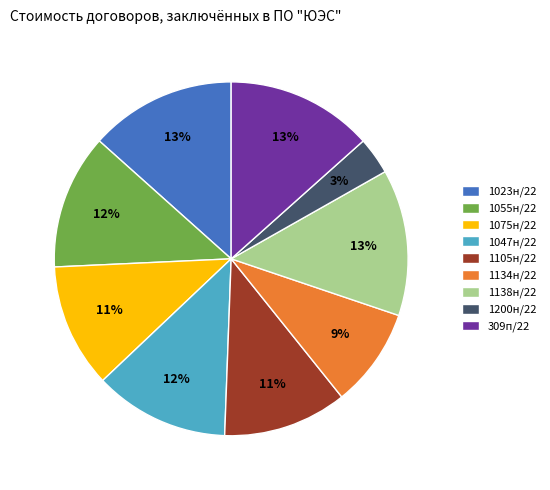

What percentage is the 1055н/22 slice, to the nearest percent?

12%